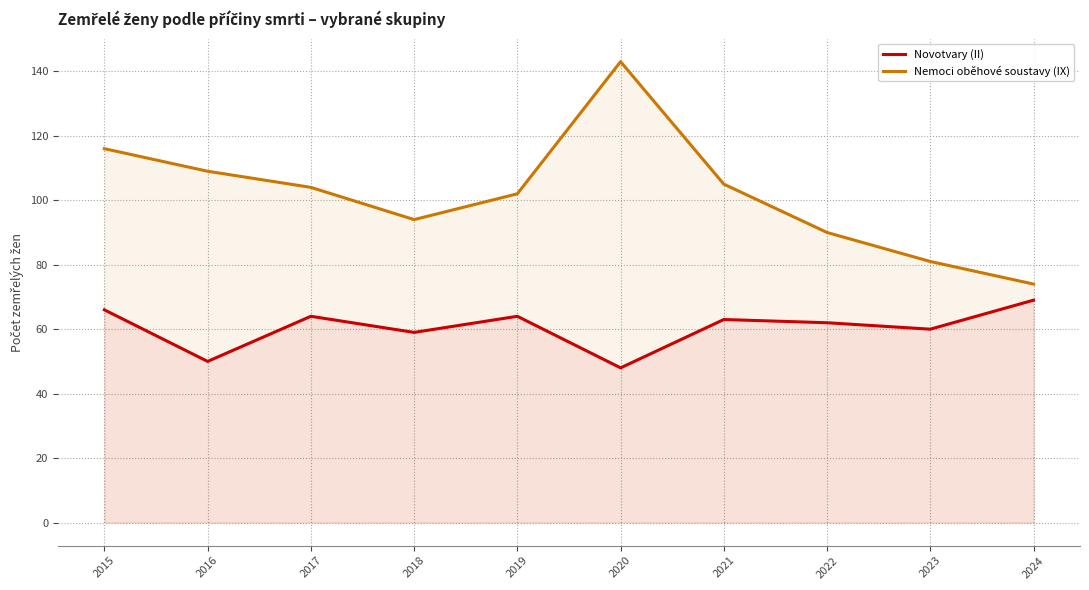

How many lines are shown in the chart?

2